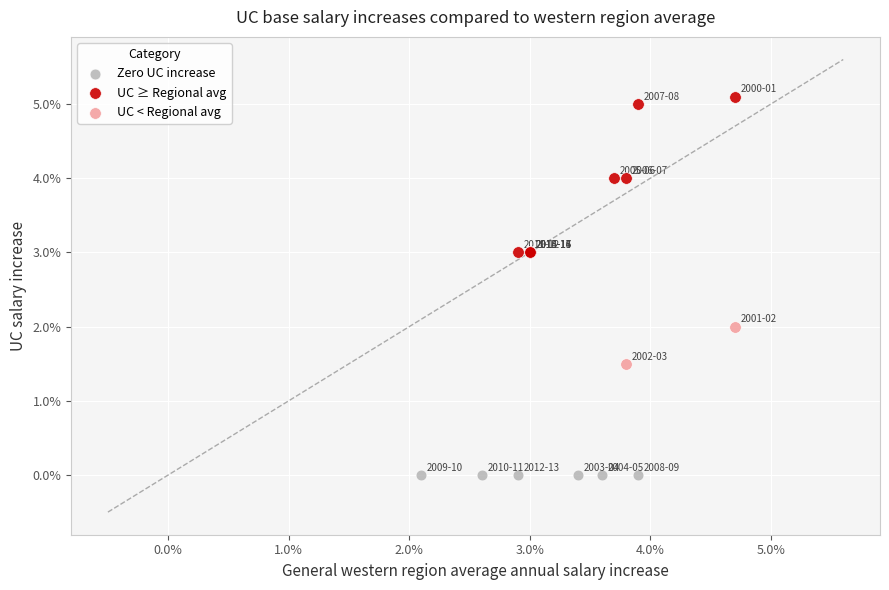

What are all the series names shown in the legend?

Zero UC increase, UC ≥ Regional avg, UC < Regional avg